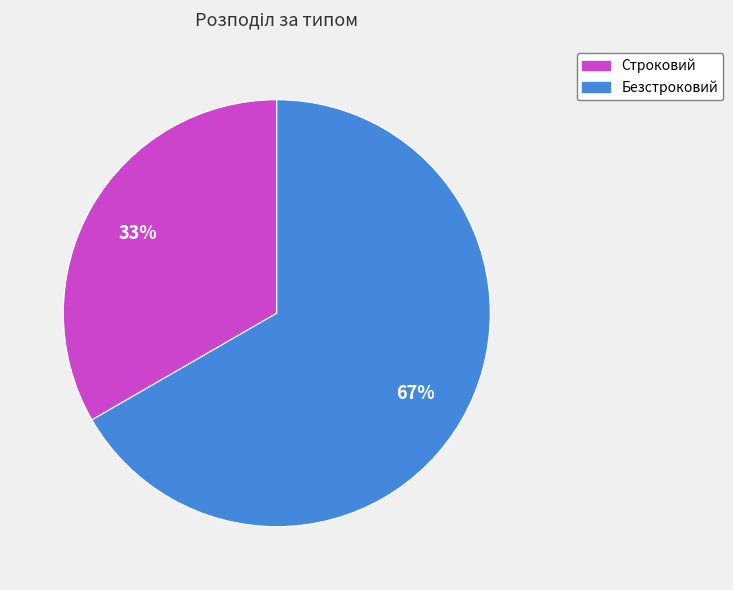

The Безстроковий slice represents 67% of the pie. True or false?

True